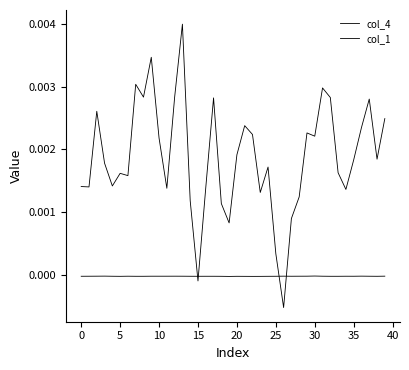

How many series are shown in this chart?

2